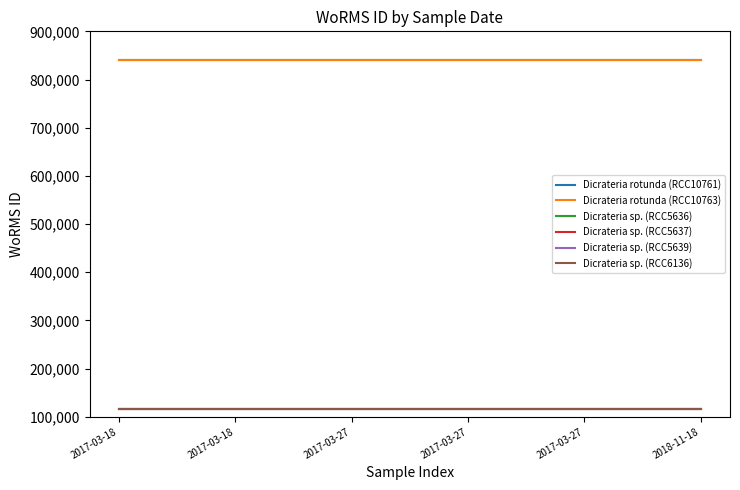

Does the chart have visible grid lines?

No